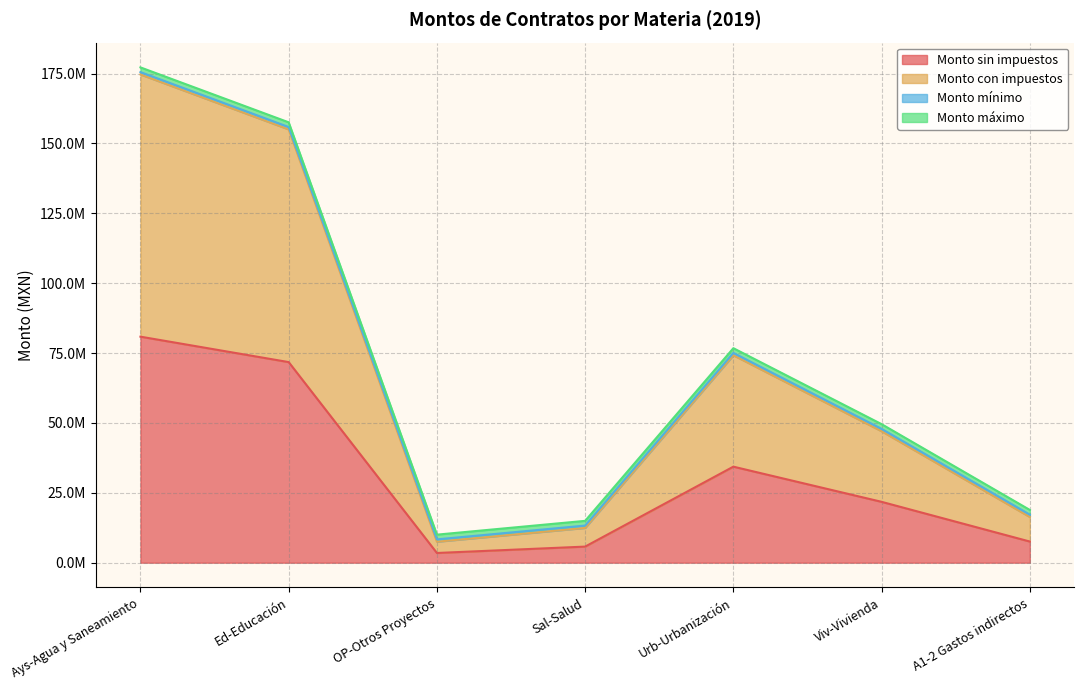

What is the label of the 4th point from the left?

Sal-Salud